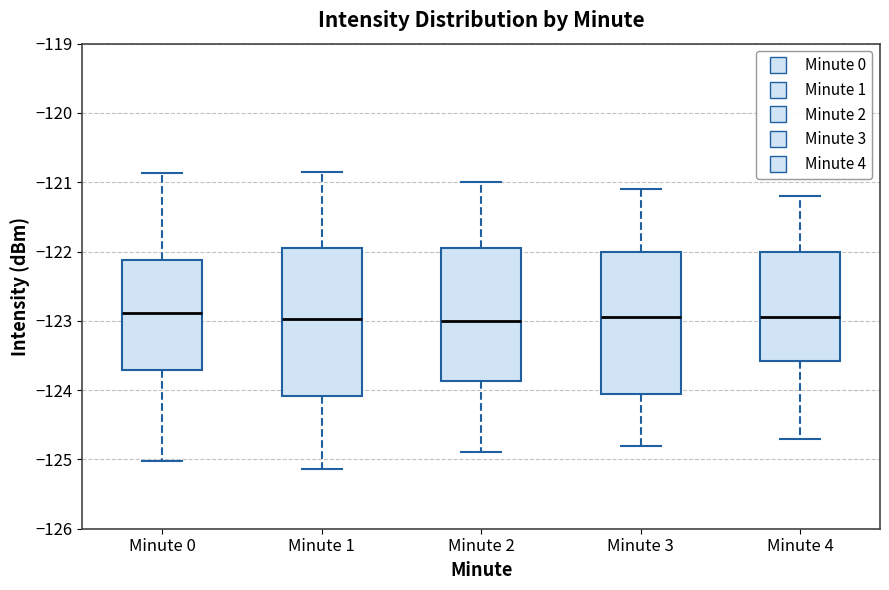

Where is the lower edge of the box for Minute 3 on the y-axis? The values are not printed on the chart, so give them approximately, as read against the axis.

-124.0